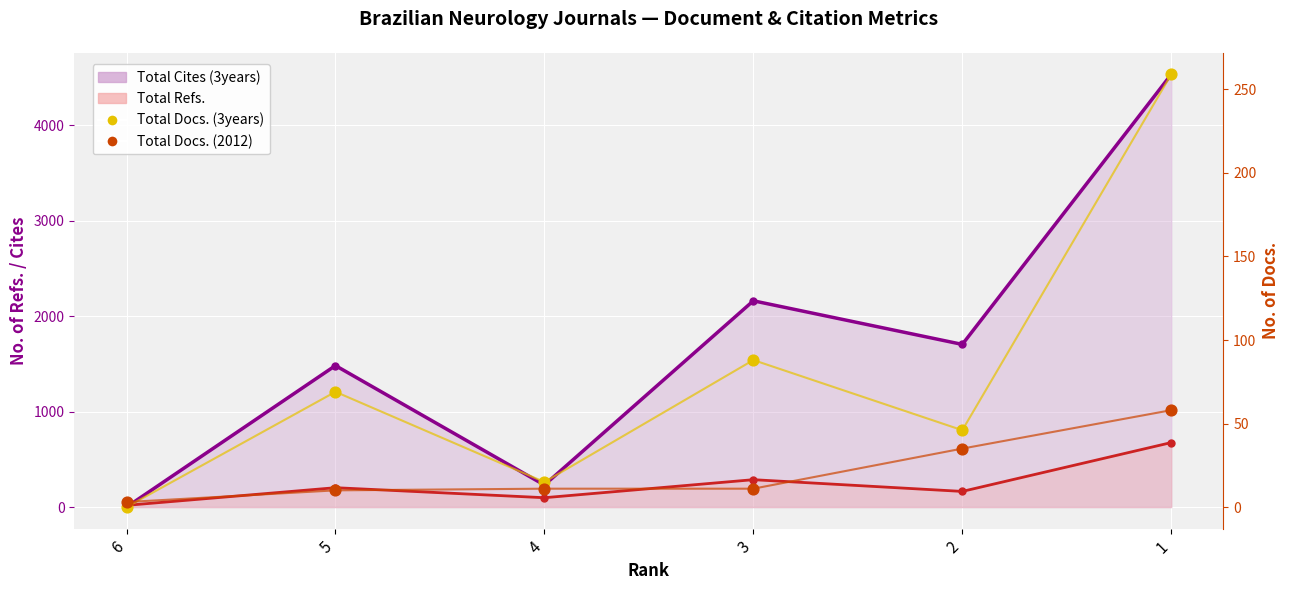

Which series contains the lowest Y value?

Total Docs. (3years)